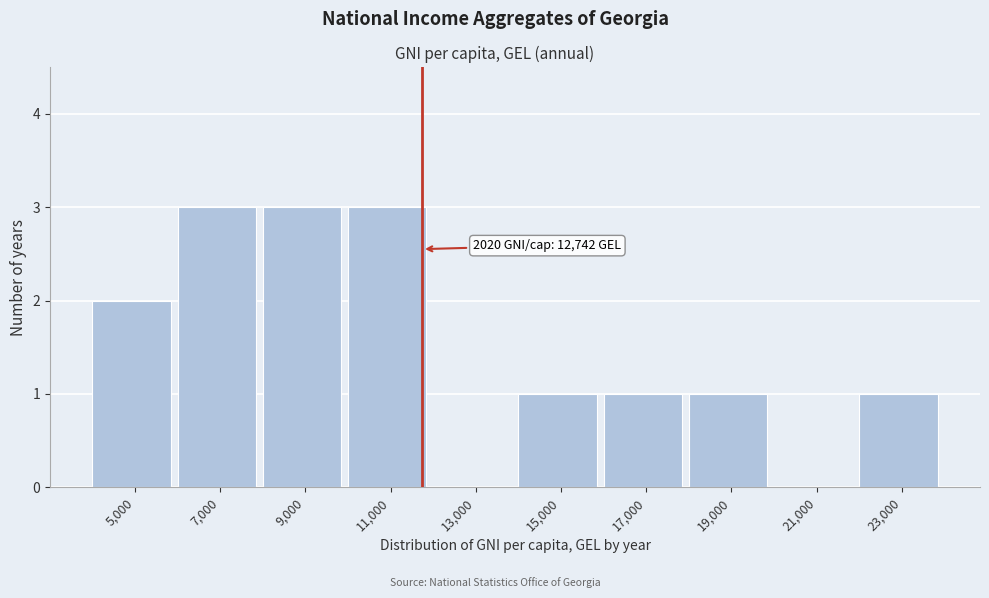

Reading left to right, extract all data points from this chart.

5,000=2	7,000=3	9,000=3	11,000=3	13,000=0	15,000=1	17,000=1	19,000=1	21,000=0	23,000=1